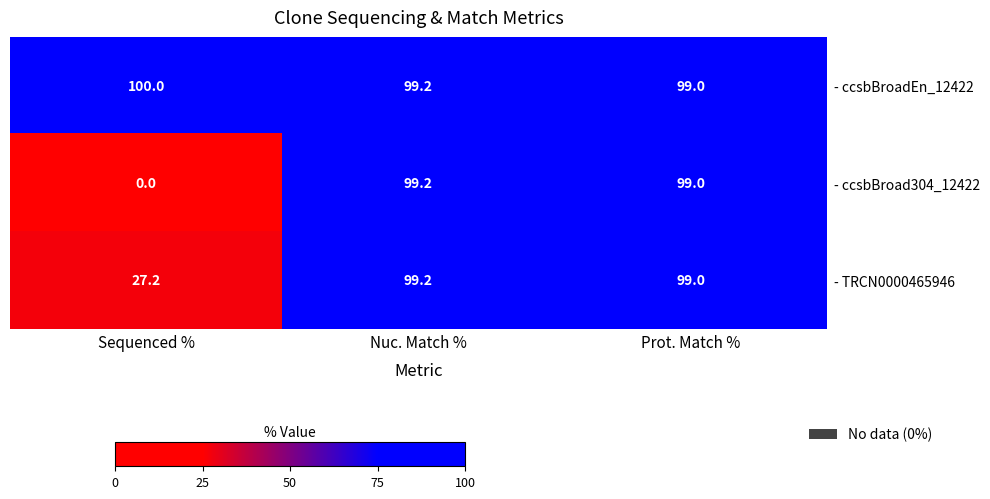

Reading right to left, list all the values displayed in this chart.

- ccsbBroadEn_12422: Prot. Match %=99.0	Nuc. Match %=99.2	Sequenced %=100.0
- ccsbBroad304_12422: Prot. Match %=99.0	Nuc. Match %=99.2	Sequenced %=0.0
- TRCN0000465946: Prot. Match %=99.0	Nuc. Match %=99.2	Sequenced %=27.2